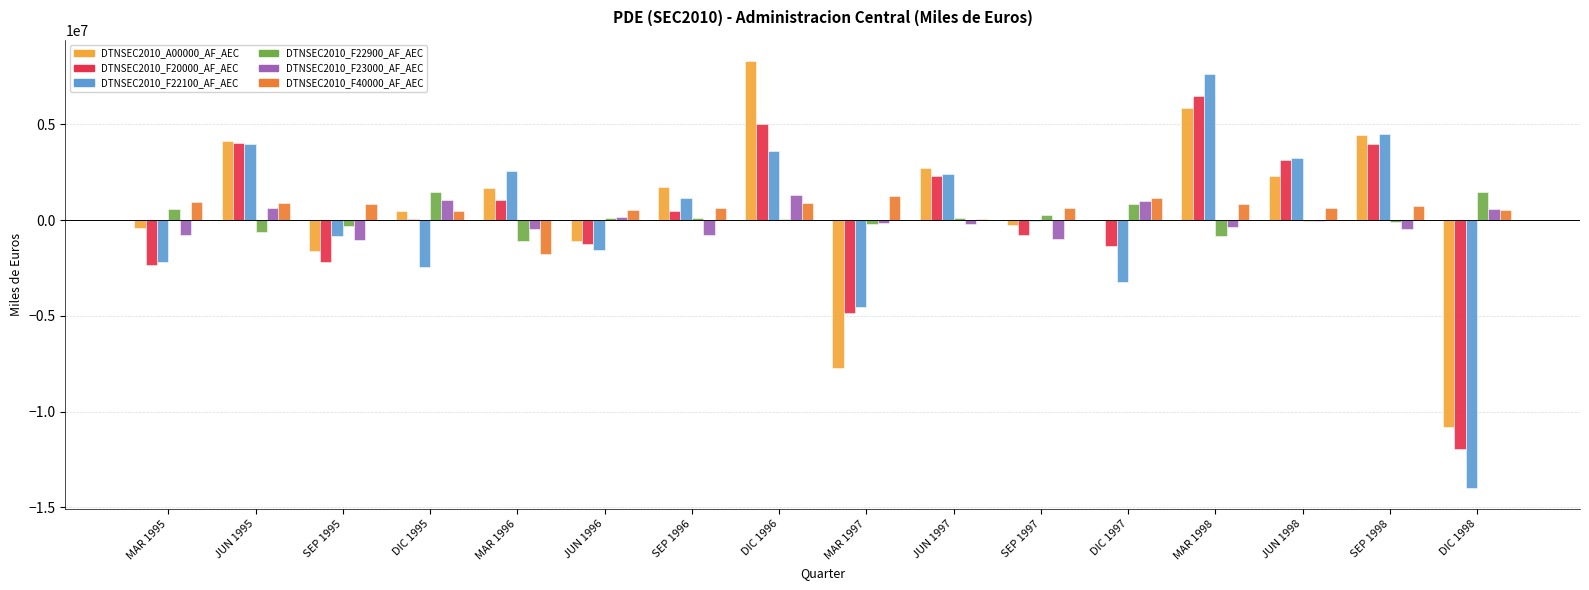

What is the maximum value for DTNSEC2010_F20000_AF_AEC?

6463647